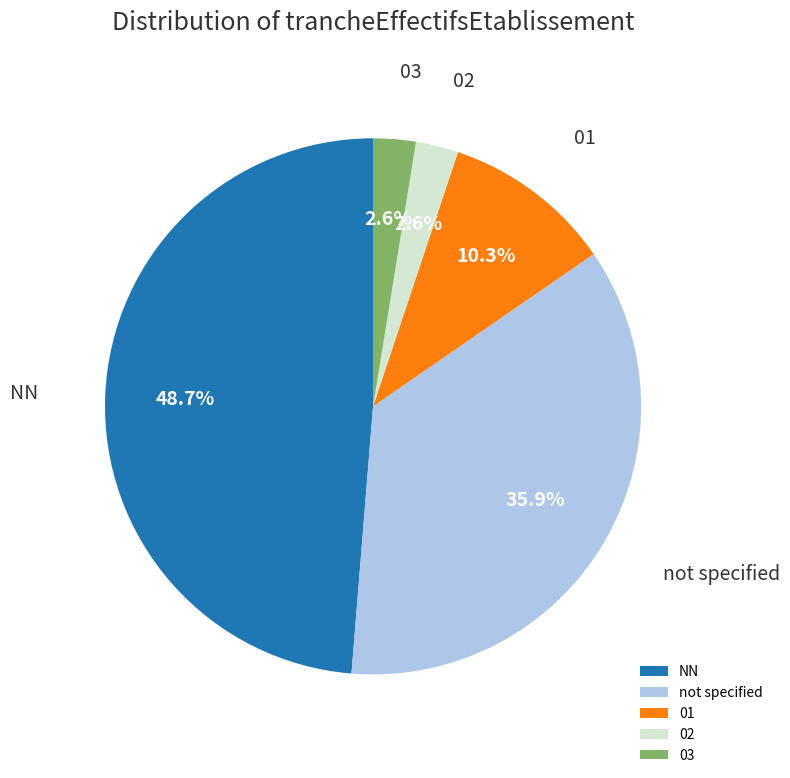

What portion of the pie excludes NN?

51.3%